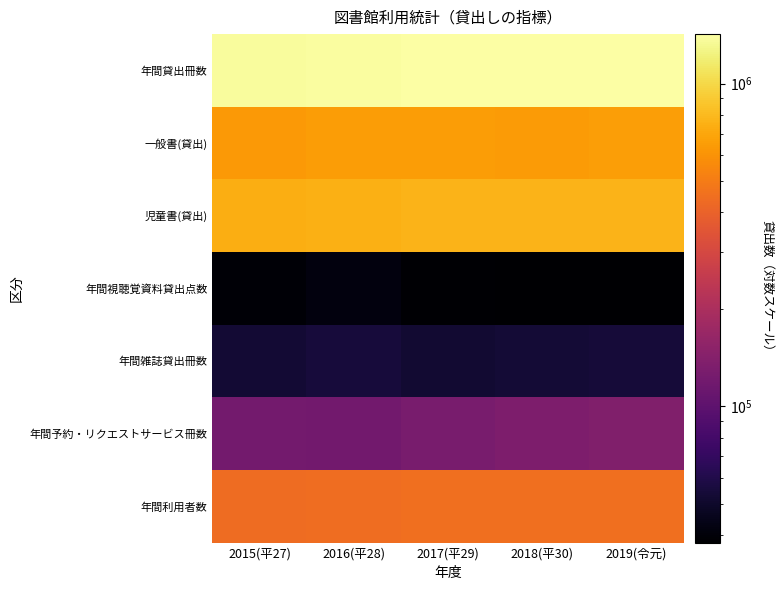

Between 2017(平29) and 2016(平28), which is larger?

2017(平29)